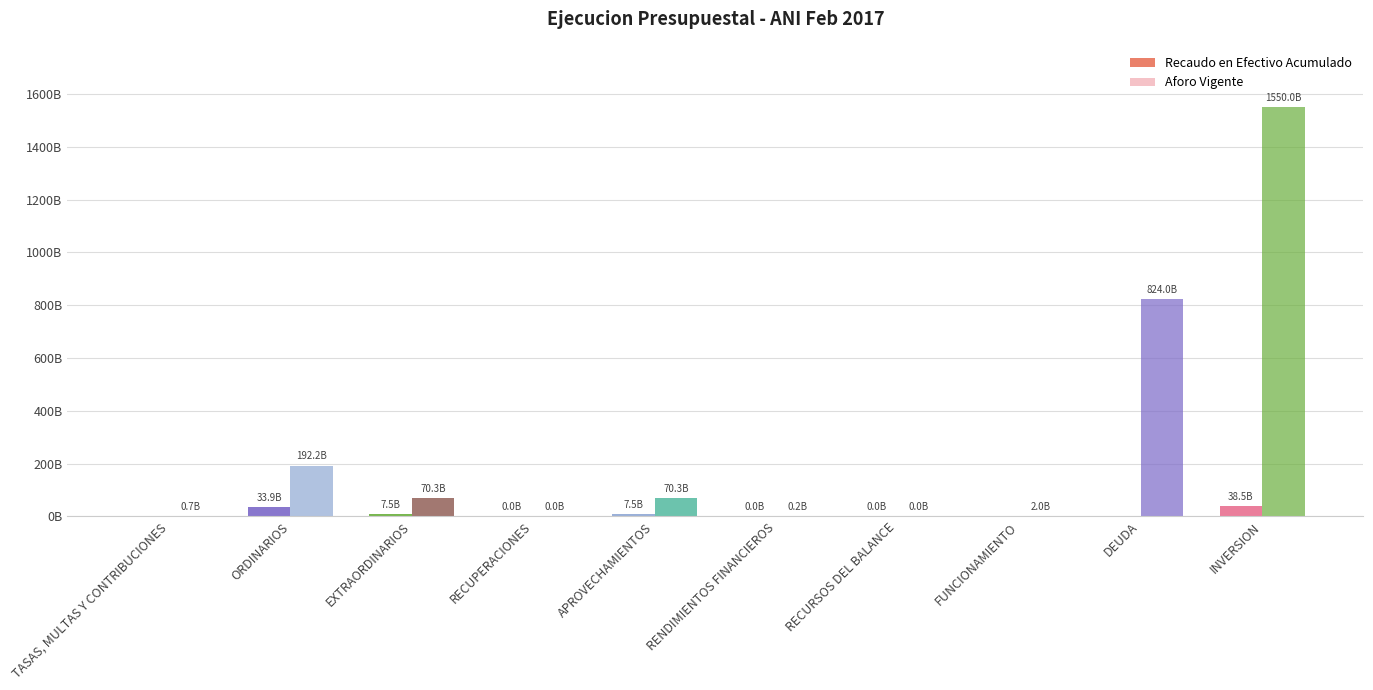

What is the average value of the Recaudo en Efectivo Acumulado series?

8748505702.4